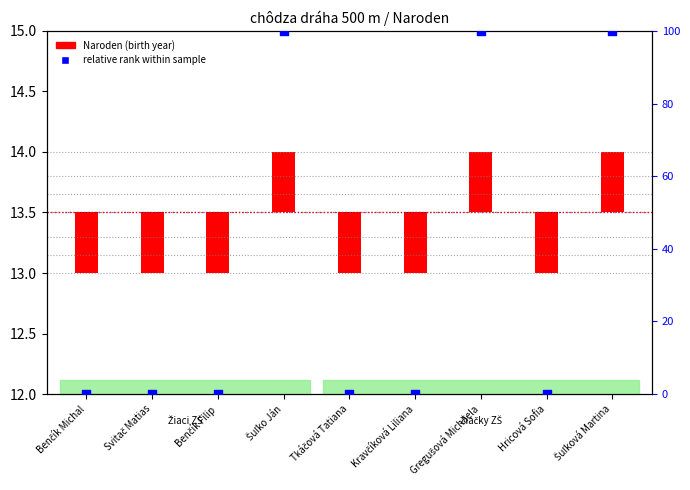

At how many categories does at least one series exceed 21?

3